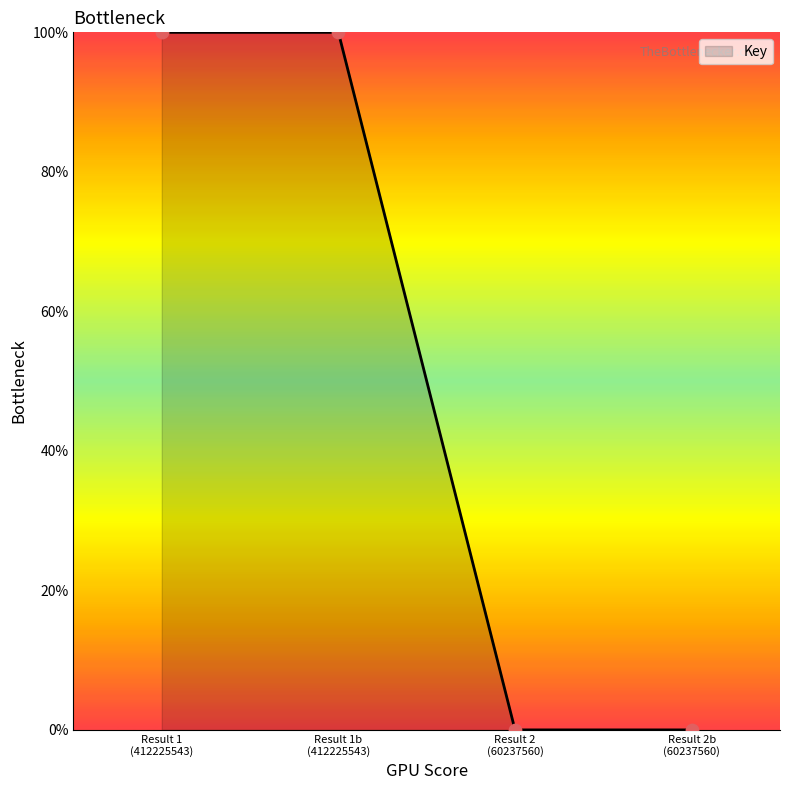

True or false: the data has more than 1 interior local peaks.

False